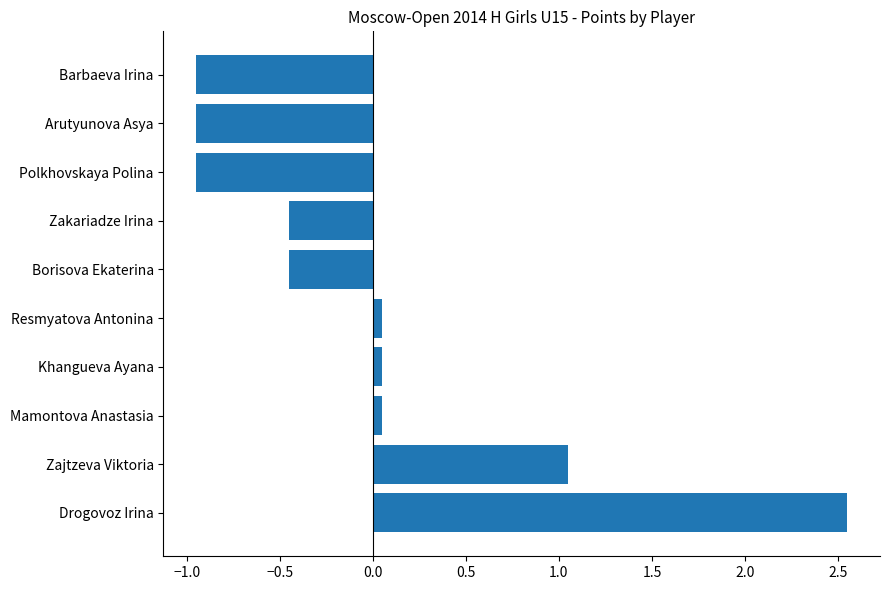

What is the difference between the second highest and minimum values?

2.0